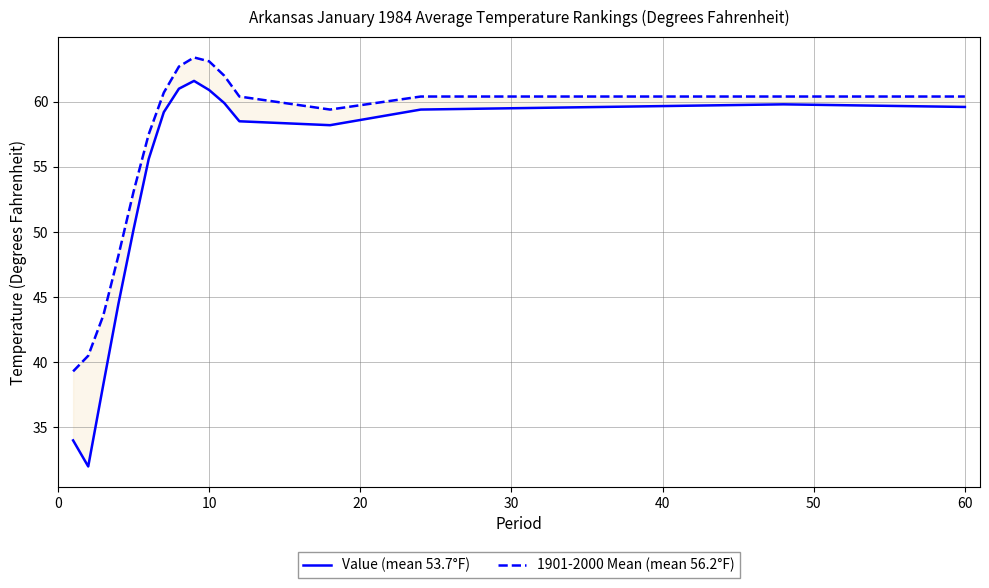

In 1901-2000 Mean (mean 56.2°F), how many points are lower than both neighbors (excluding endpoints)?

1